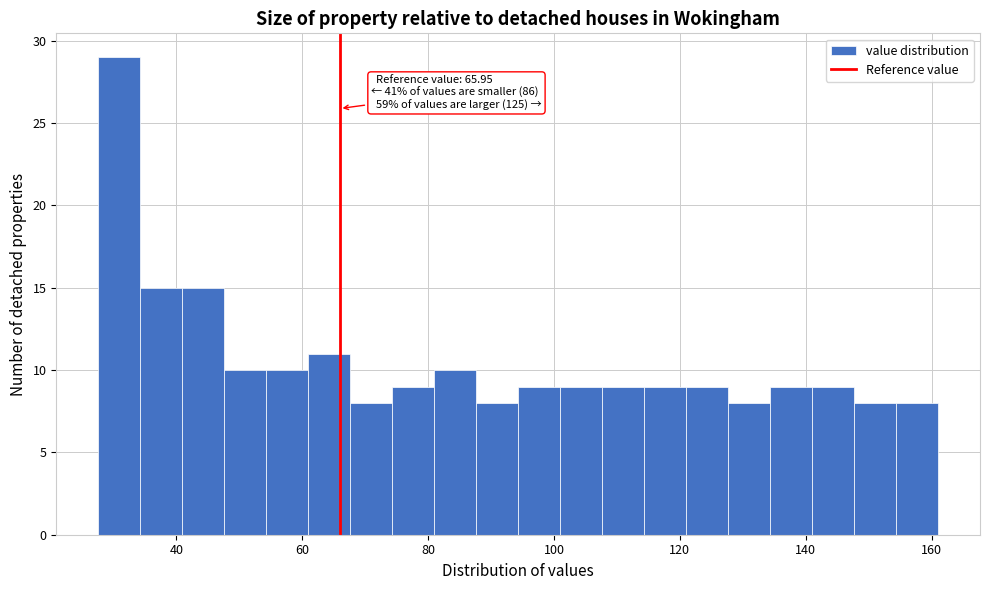

Around what value on the x-axis is the tallest bar? Give the approximate position of its centre, as read against the axis.

30